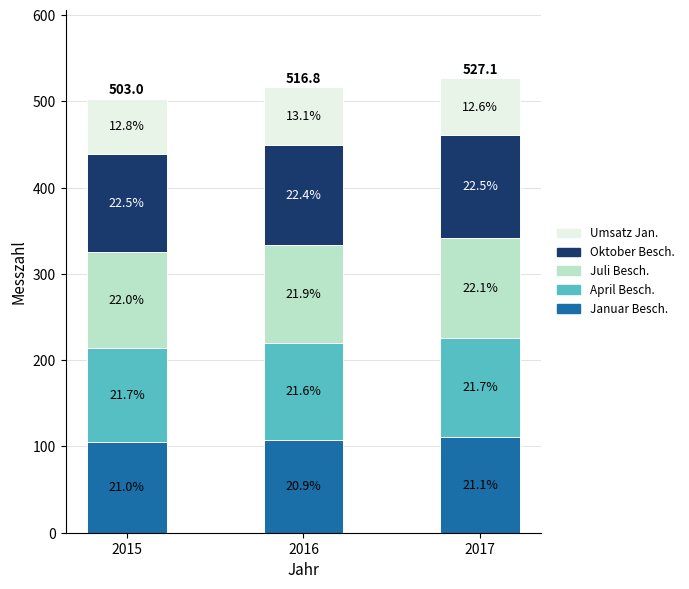

Which series has the largest range (max minus min)?

Januar Besch.